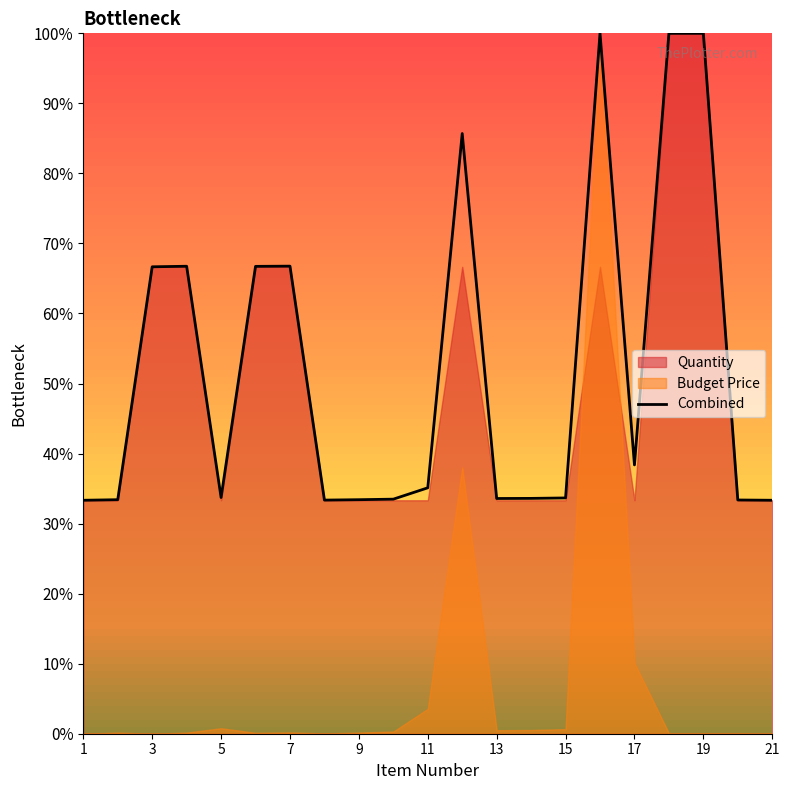

Reading left to right, transcribe all the data shown in this chart.

0.3	0.3	0.7	0.7	0.3	0.7	0.7	0.3	0.3	0.3	0.4	0.9	0.3	0.3	0.3	1.0	0.4	1.0	1.0	0.3	0.3